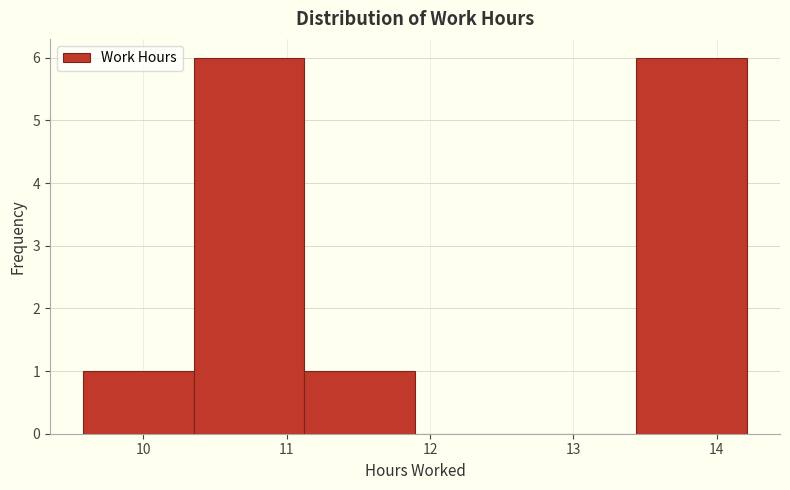

Reading left to right, list every bar in this chart as the range it spans on the x-axis followed by its height. Neither the bar edges nor the heights are printed on the chart, so give them approximately, as read against the axes.

9.6 to 10.4: 1
10.4 to 11.1: 6
11.1 to 11.9: 1
11.9 to 12.7: 0
12.7 to 13.4: 0
13.4 to 14.2: 6